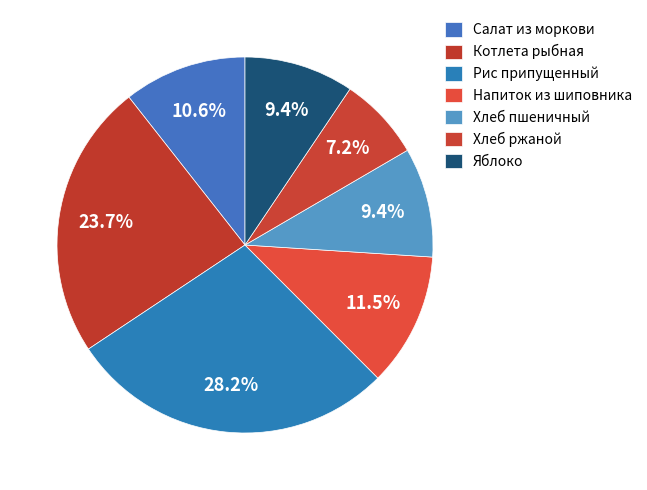

To the nearest percent, what is the difference between the largest and smallest slice percentages?

21%